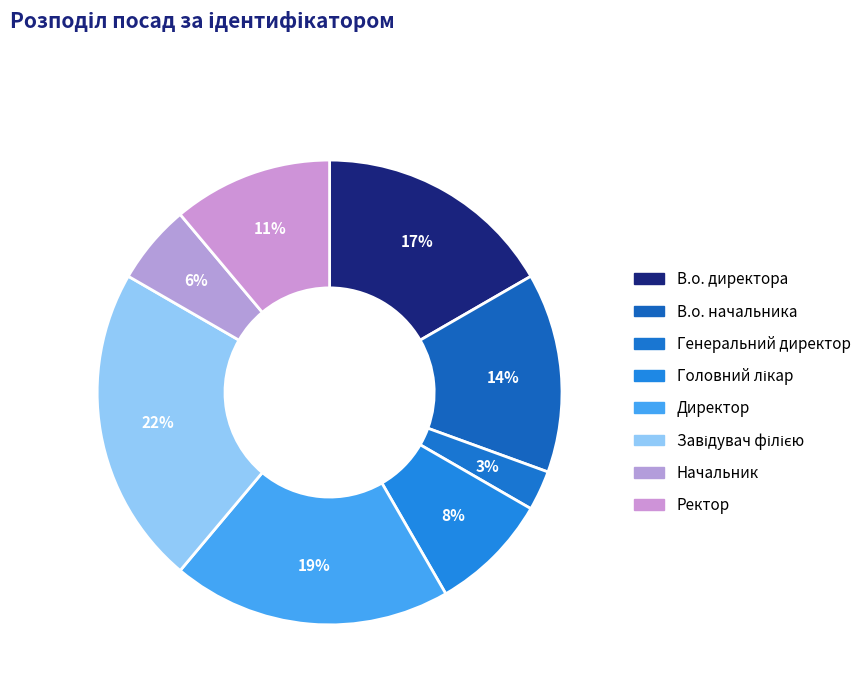

How many segments does this pie chart have?

8